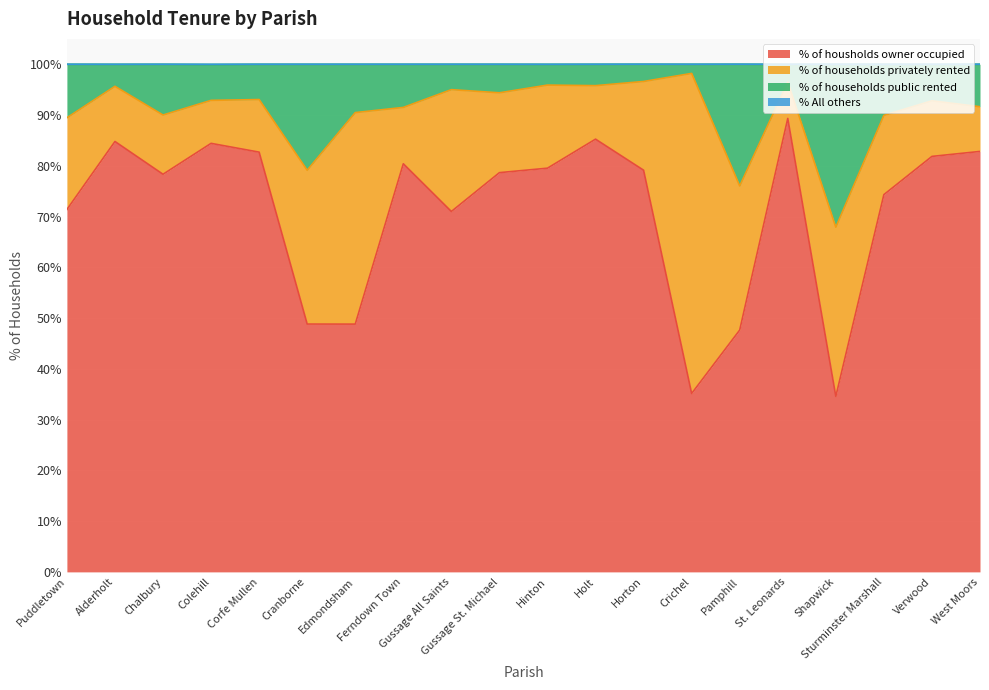

True or false: % of housholds owner occupied and % of households public rented cross at least once.

False